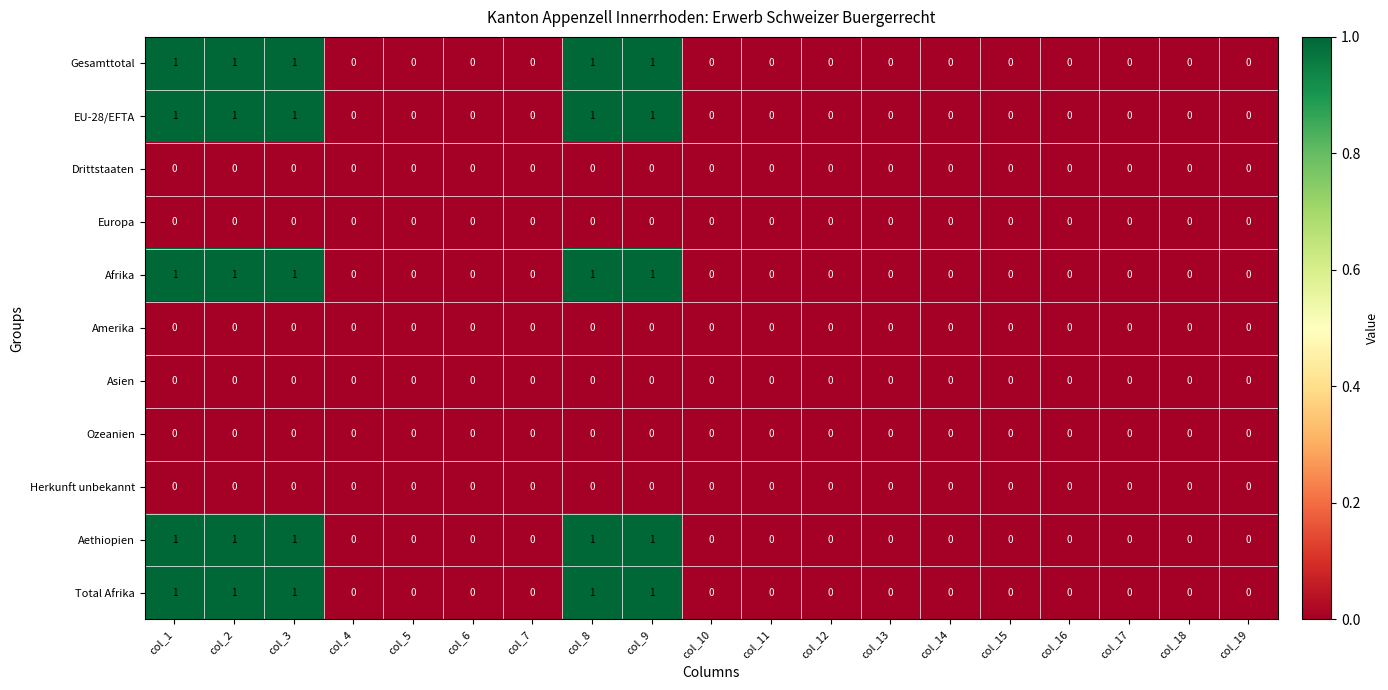

Is it true that Ozeanien equals 0 at col_18?

True